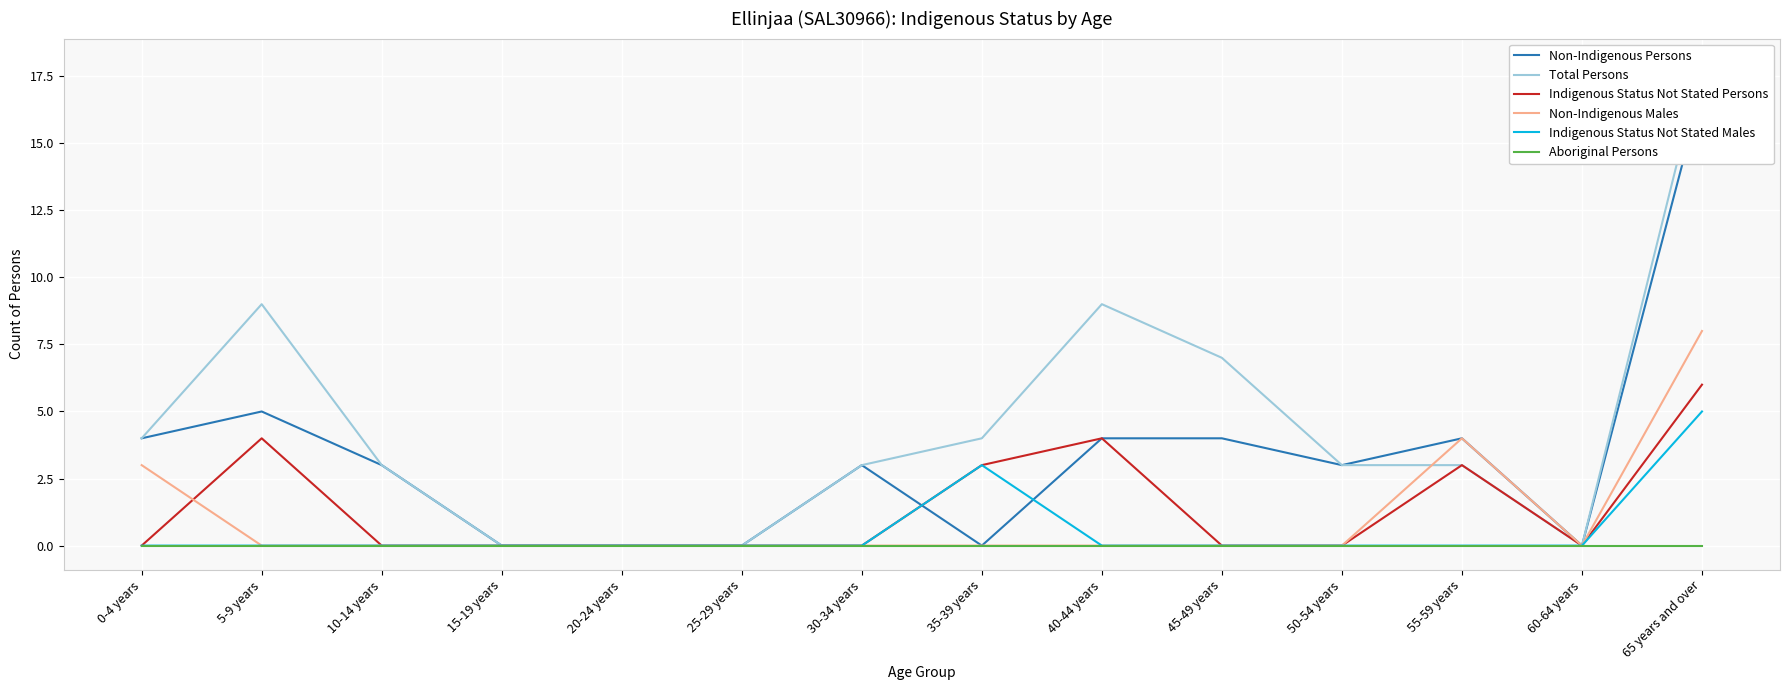

How many positive values does the Non-Indigenous Persons series have?

9